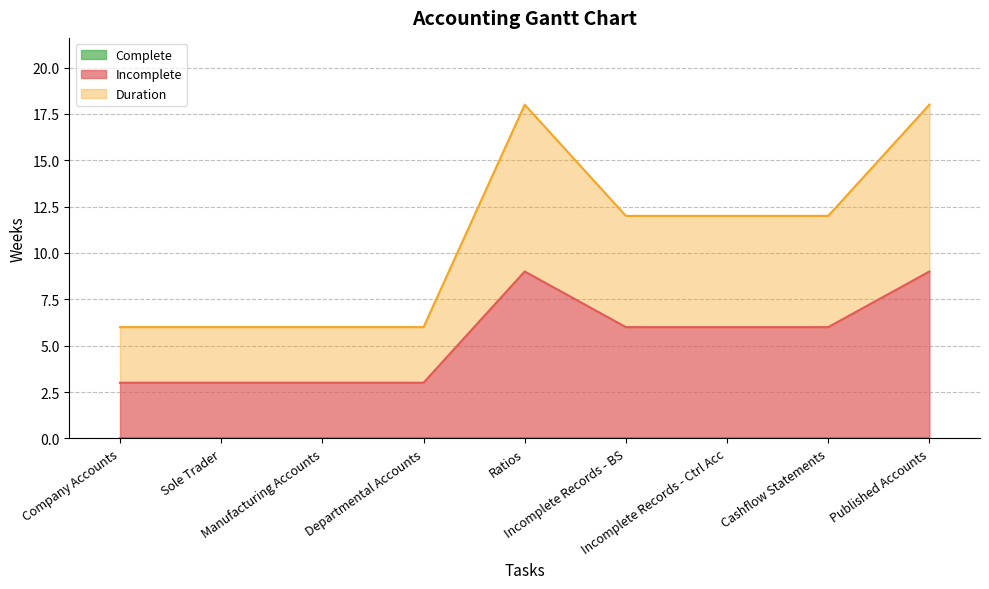

How many data points does each series have?

9